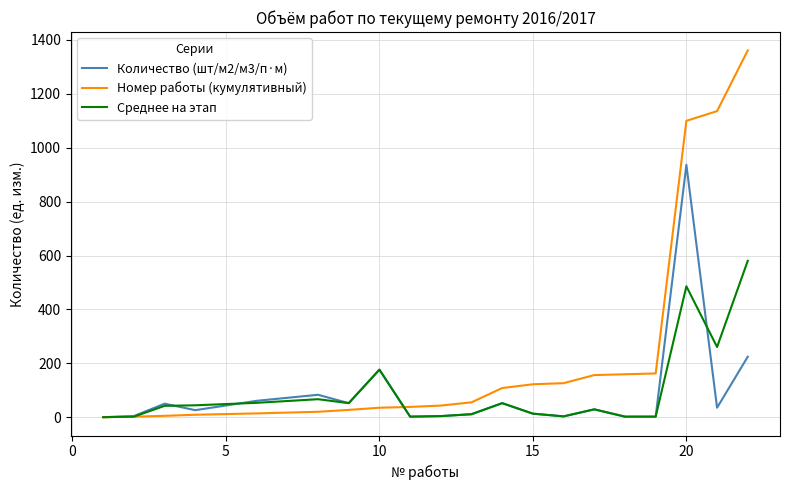

What is the difference between the second highest and second lowest values in the Номер работы (кумулятивный) series?

1132.0